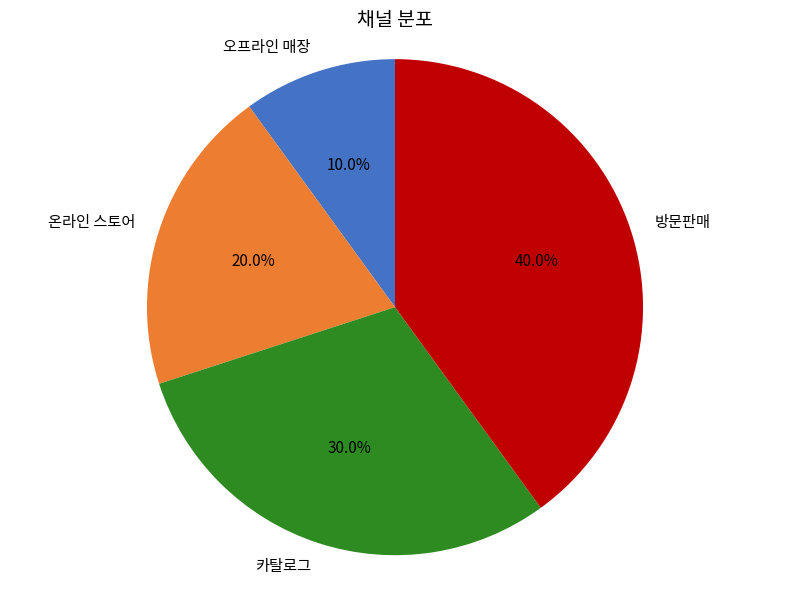

Rank the categories by value from highest to lowest.

방문판매, 카탈로그, 온라인 스토어, 오프라인 매장